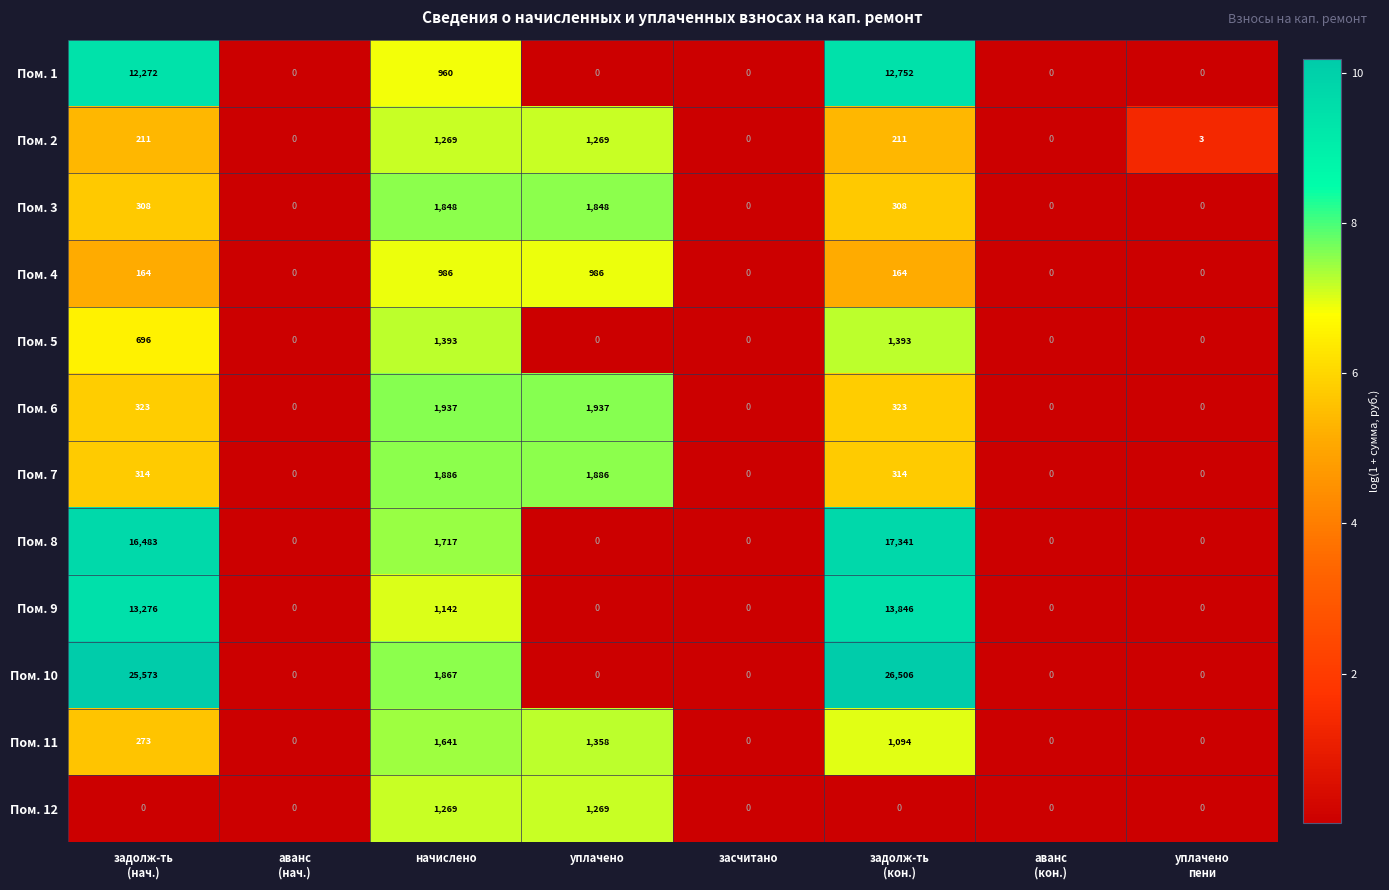

How many Пом. 6 values are between 0 and 1937?

8